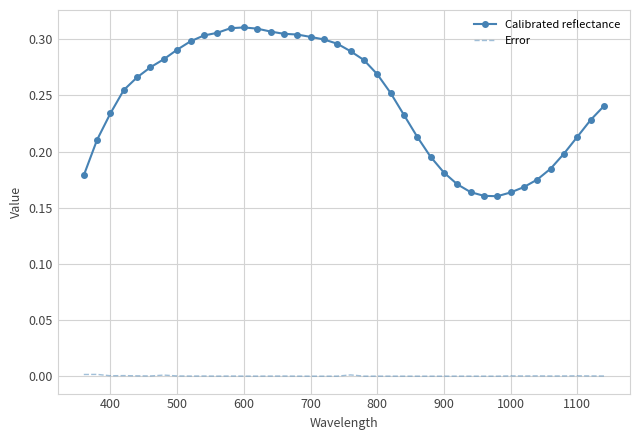

True or false: Error and Calibrated reflectance cross at least once.

False